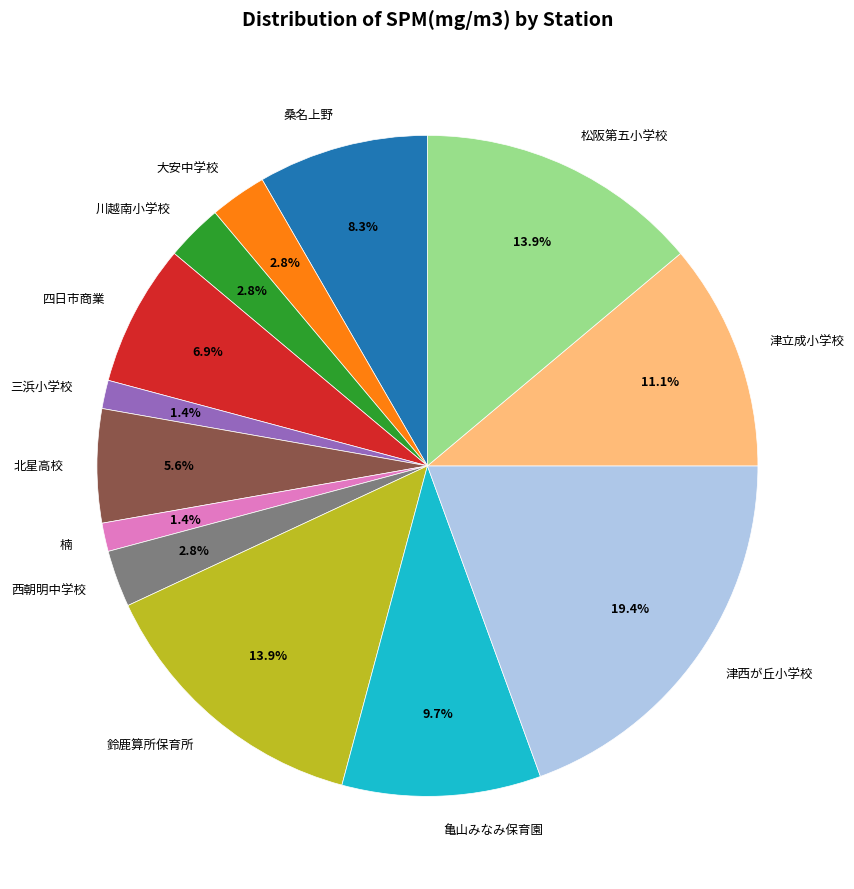

True or false: 四日市商業 accounts for 1% of the total.

False